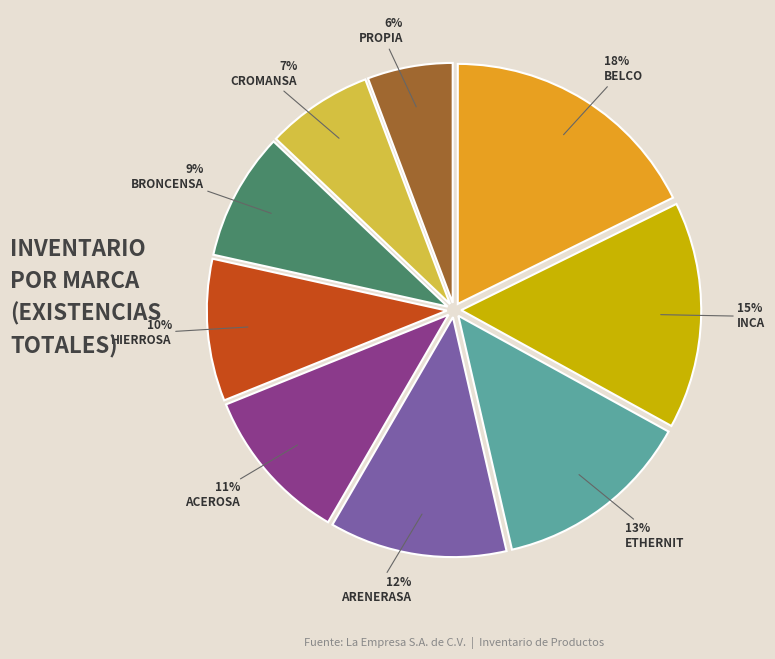

Which category has the biggest portion of the pie?

BELCO